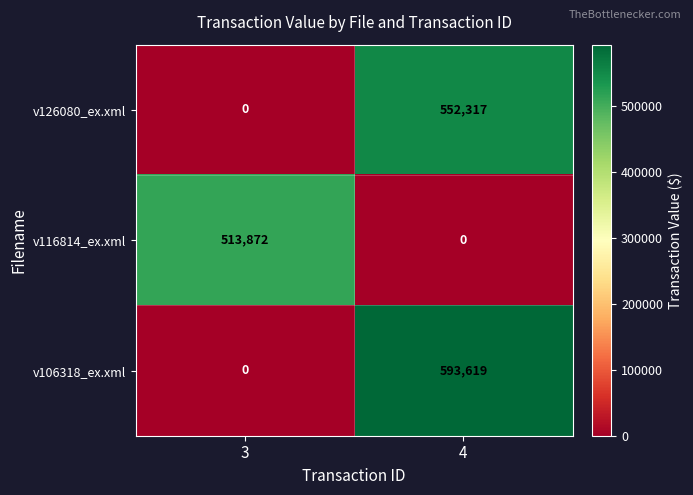

True or false: v106318_ex.xml has a value of -230231 at 3.

False